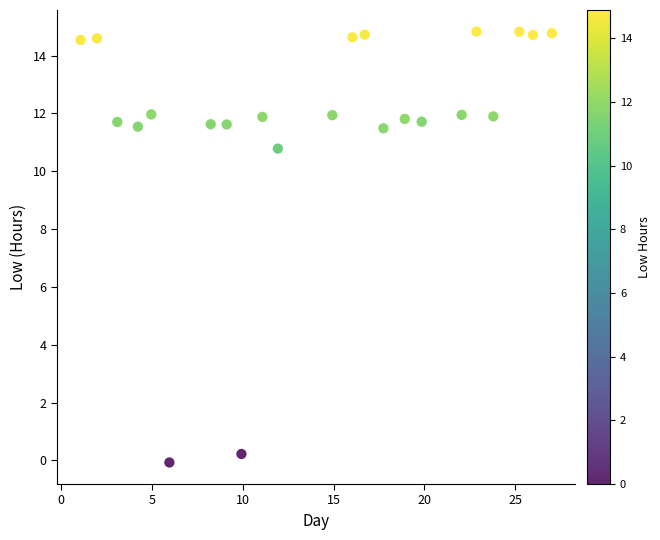

What Y value in the scatter plot is closest to 7?

10.8